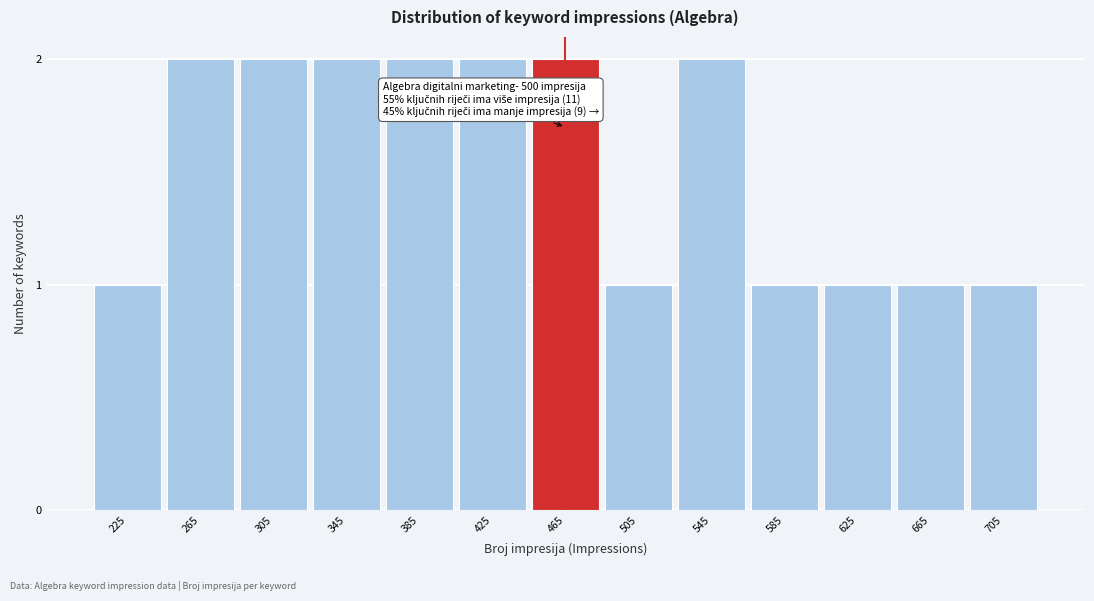

Reading left to right, extract all data points from this chart.

225=1	265=2	305=2	345=2	385=2	425=2	465=2	505=1	545=2	585=1	625=1	665=1	705=1